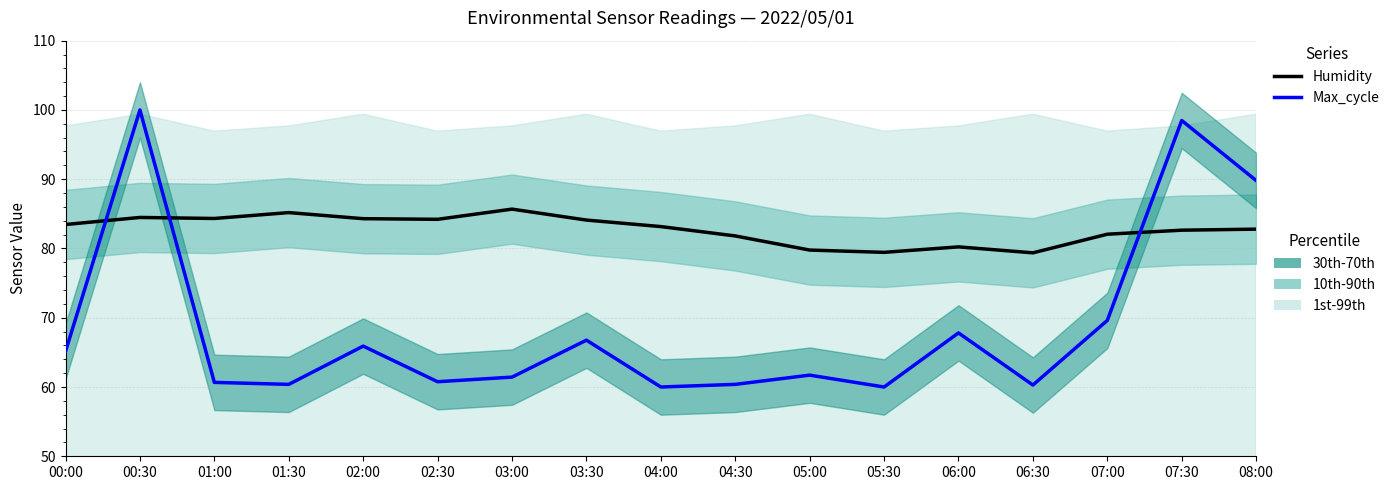

Is this an area chart (filled region under the line)?

No